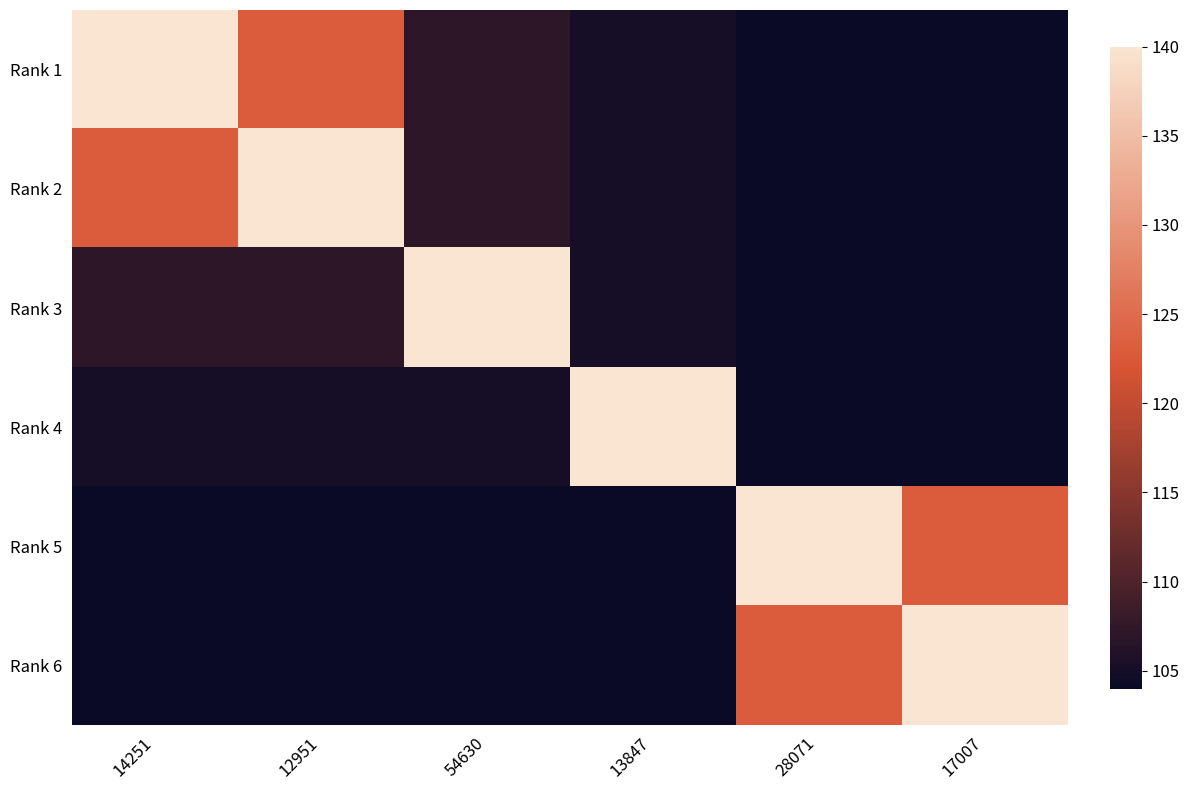

What is the difference between the highest and lowest values at 14251?

36